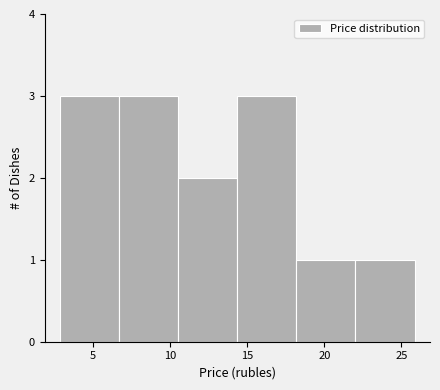

Reading left to right, list every bar in this chart as the range it spans on the x-axis followed by its height. Neither the bar edges nor the heights are printed on the chart, so give them approximately, as read against the axes.

3.0 to 6.5: 3
6.5 to 10.5: 3
10.5 to 14.5: 2
14.5 to 18.0: 3
18.0 to 22.0: 1
22.0 to 26.0: 1